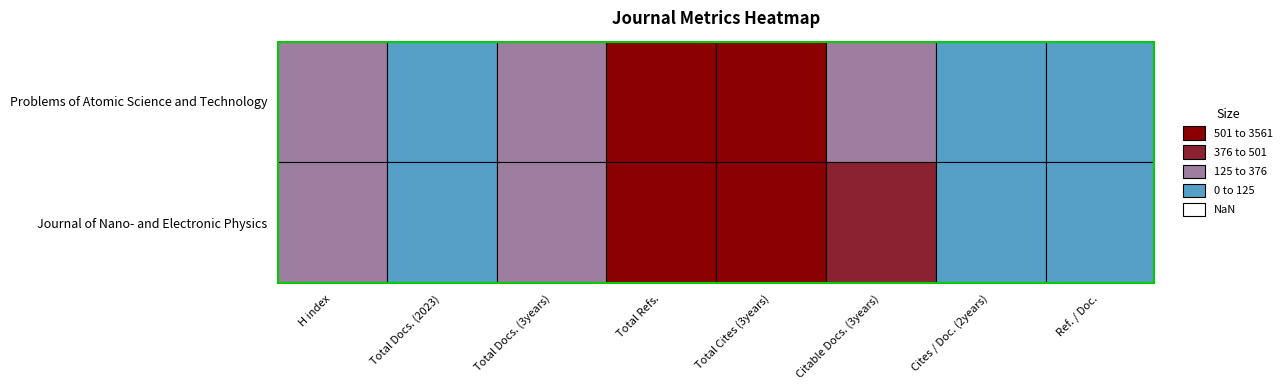

What is the difference between the Problems of Atomic Science and Technology values at Ref. / Doc. and Total Cites (3years)?

2904